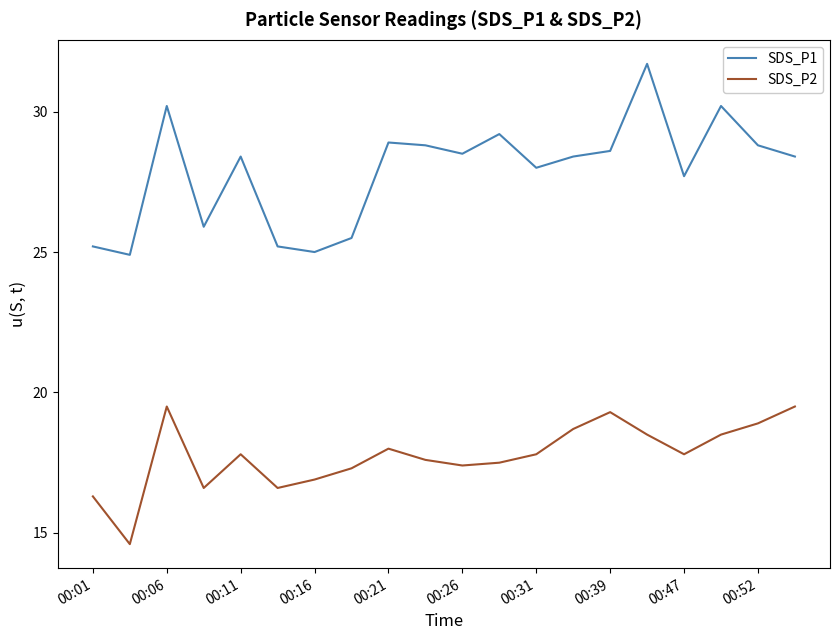

What is the maximum value for SDS_P2?

19.5